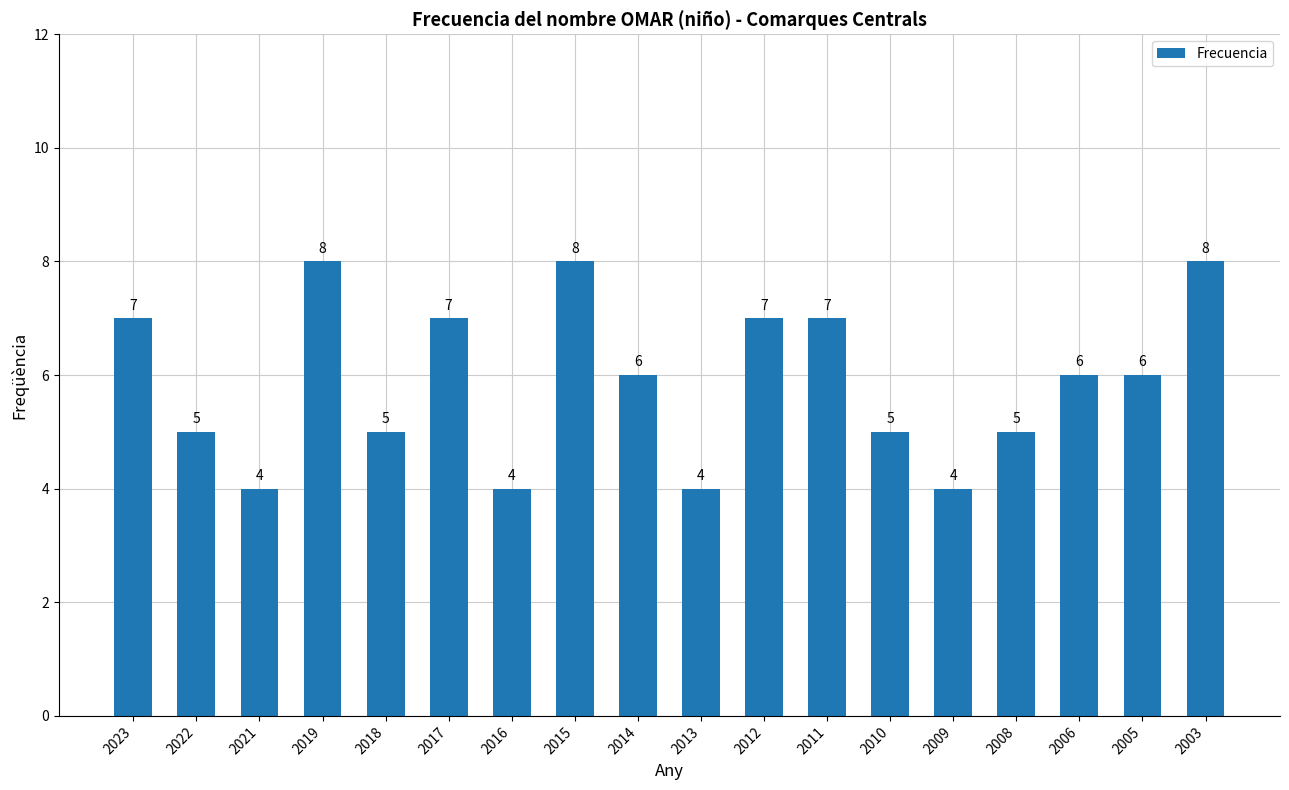

The chart shows a value of 6 at 2006. True or false?

True